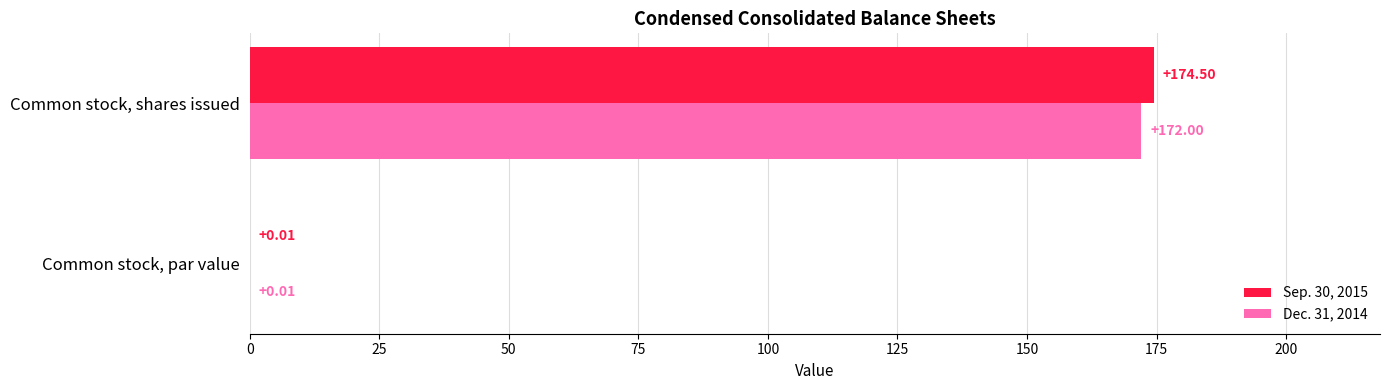

At which label is Sep. 30, 2015 closest to 87?

Common stock, par value